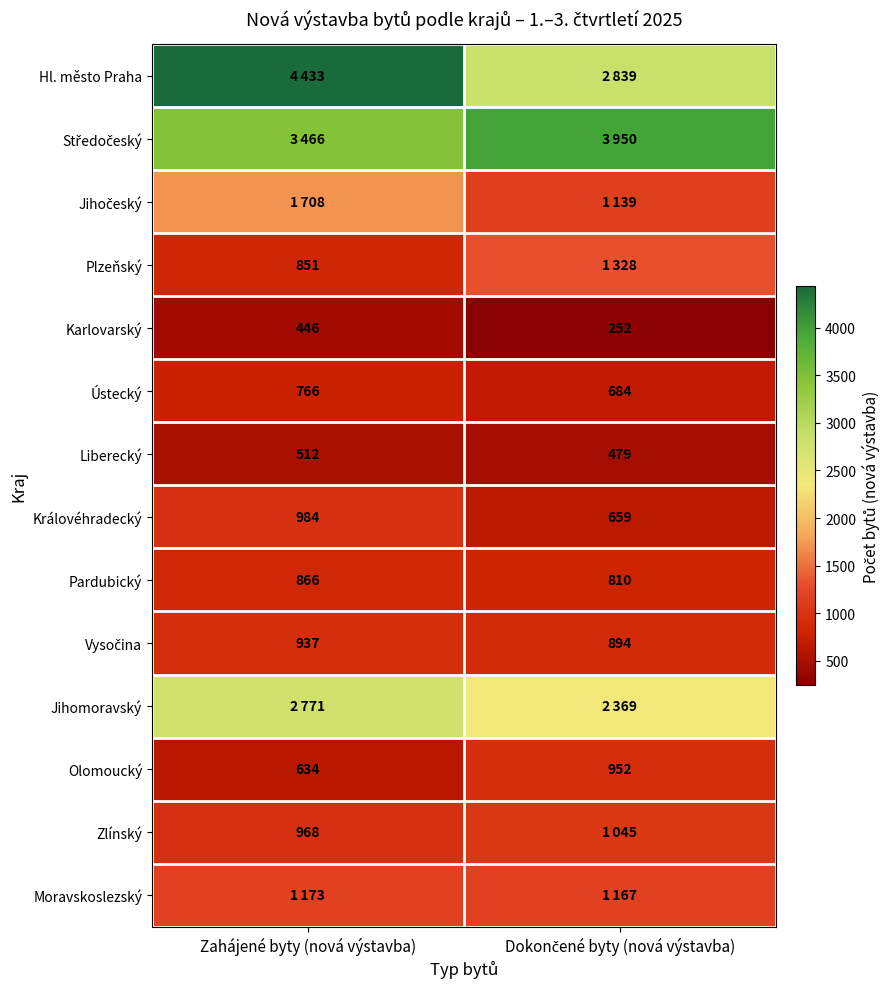

What value does the Ústecký series have at Zahájené byty (nová výstavba)?

766